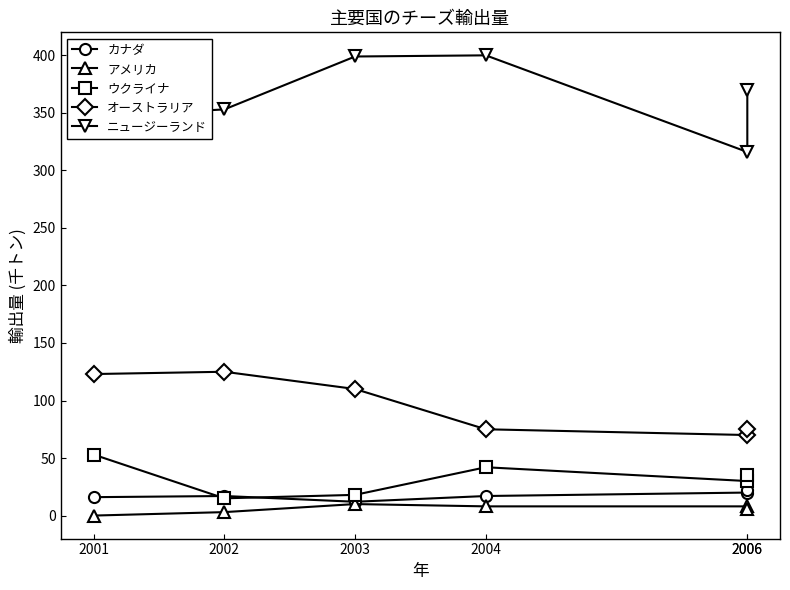

How many カナダ values are between 16 and 20?

4